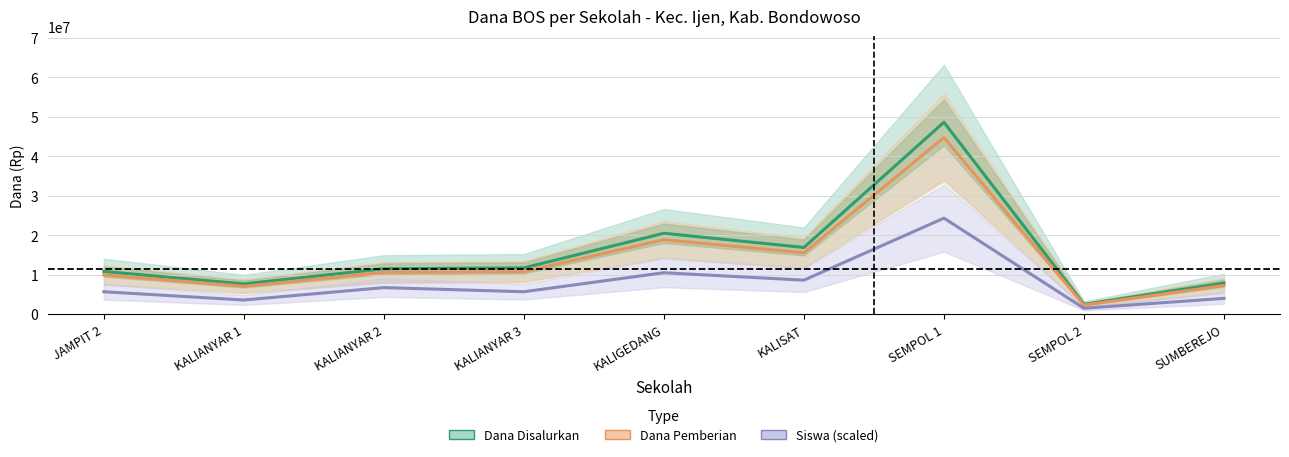

What is the difference between the Siswa (scaled) values at KALIGEDANG and SEMPOL 1?

13825862.1